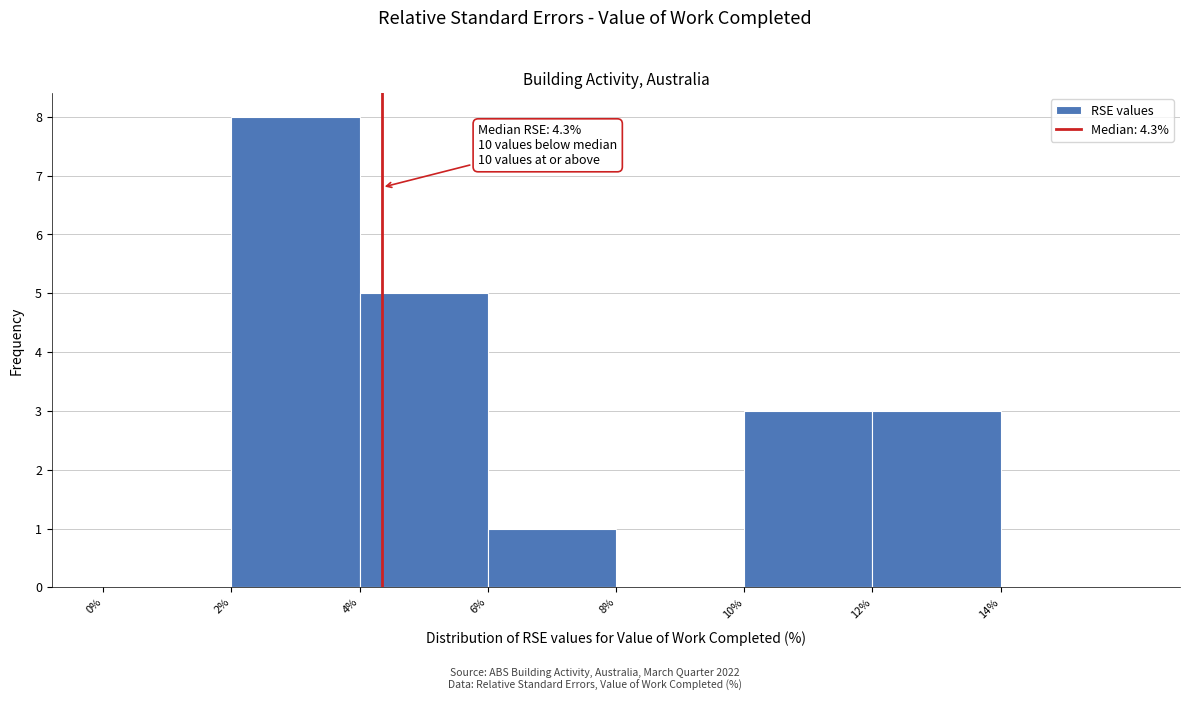

Over which range of the x-axis is the bar tallest?

2 to 4